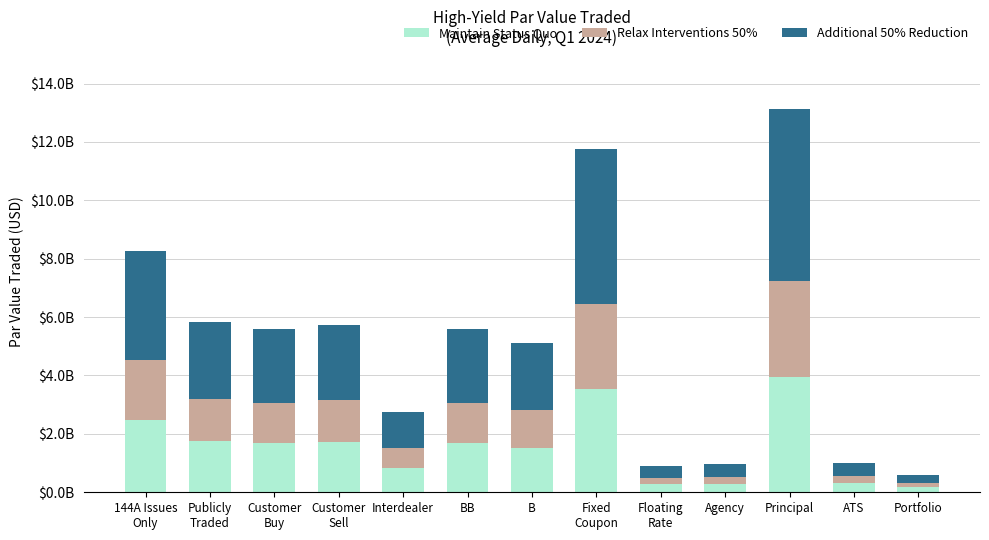

The Maintain Status Quo series shows 2312526832.4 at Principal. True or false?

False